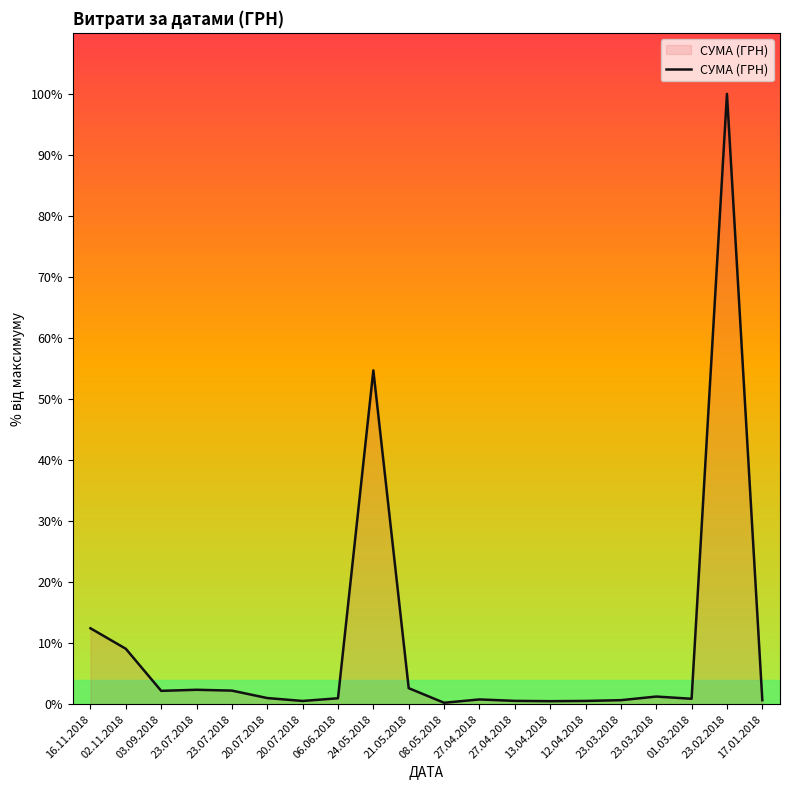

List the labels in order of value, smallest first.

08.05.2018, 13.04.2018, 20.07.2018, 12.04.2018, 27.04.2018, 23.03.2018, 17.01.2018, 27.04.2018, 01.03.2018, 06.06.2018, 20.07.2018, 23.03.2018, 03.09.2018, 23.07.2018, 23.07.2018, 21.05.2018, 02.11.2018, 16.11.2018, 24.05.2018, 23.02.2018